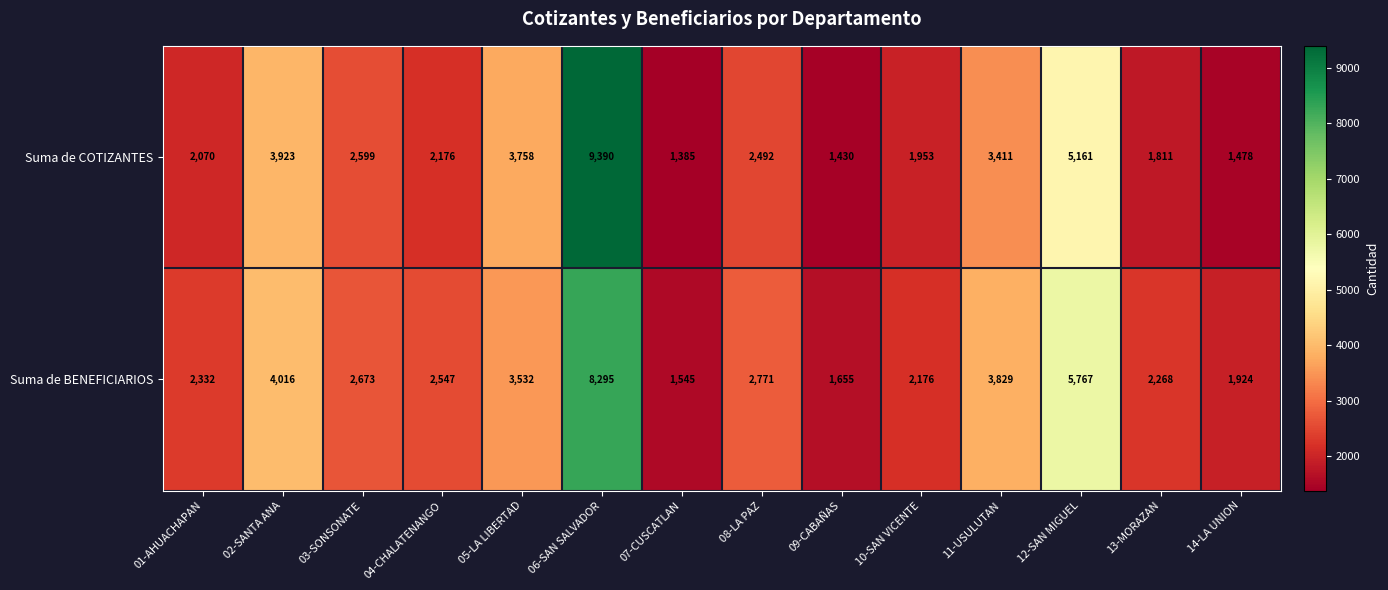

Which series has the largest total across all categories?

Suma de BENEFICIARIOS